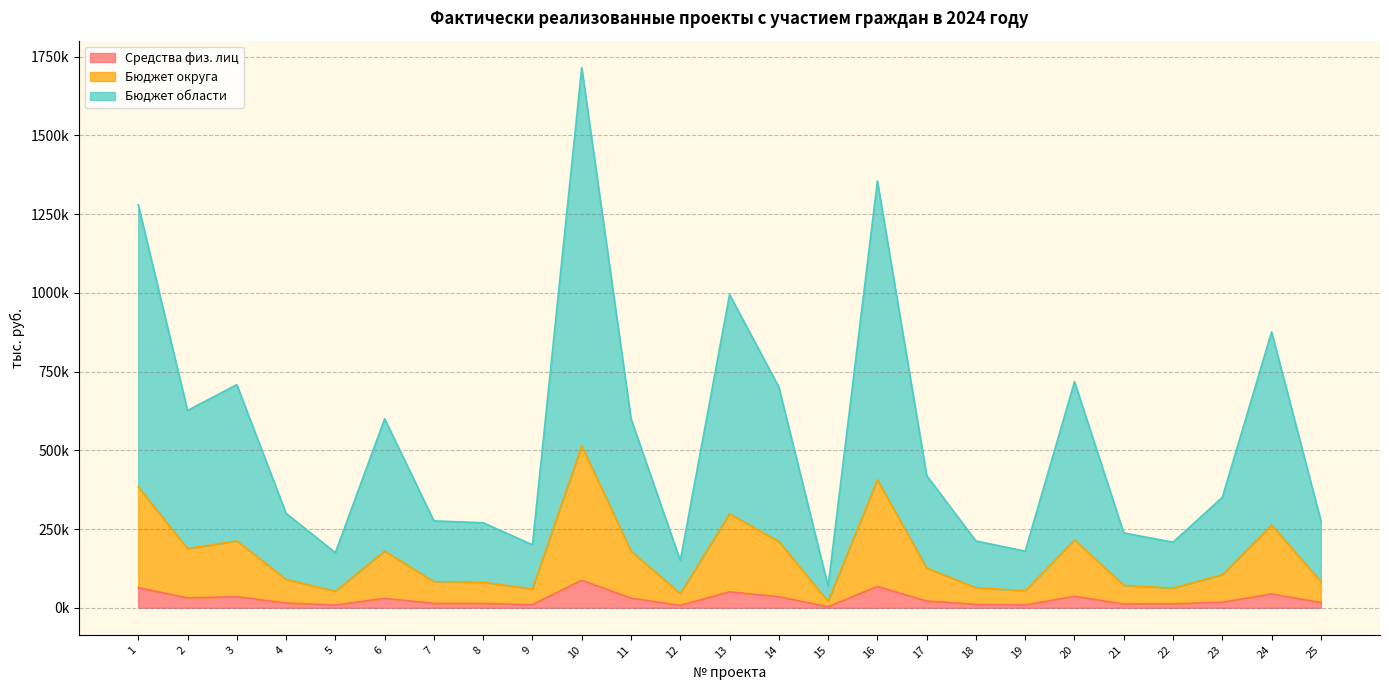

At which label is Бюджет округа closest to 267403?

24